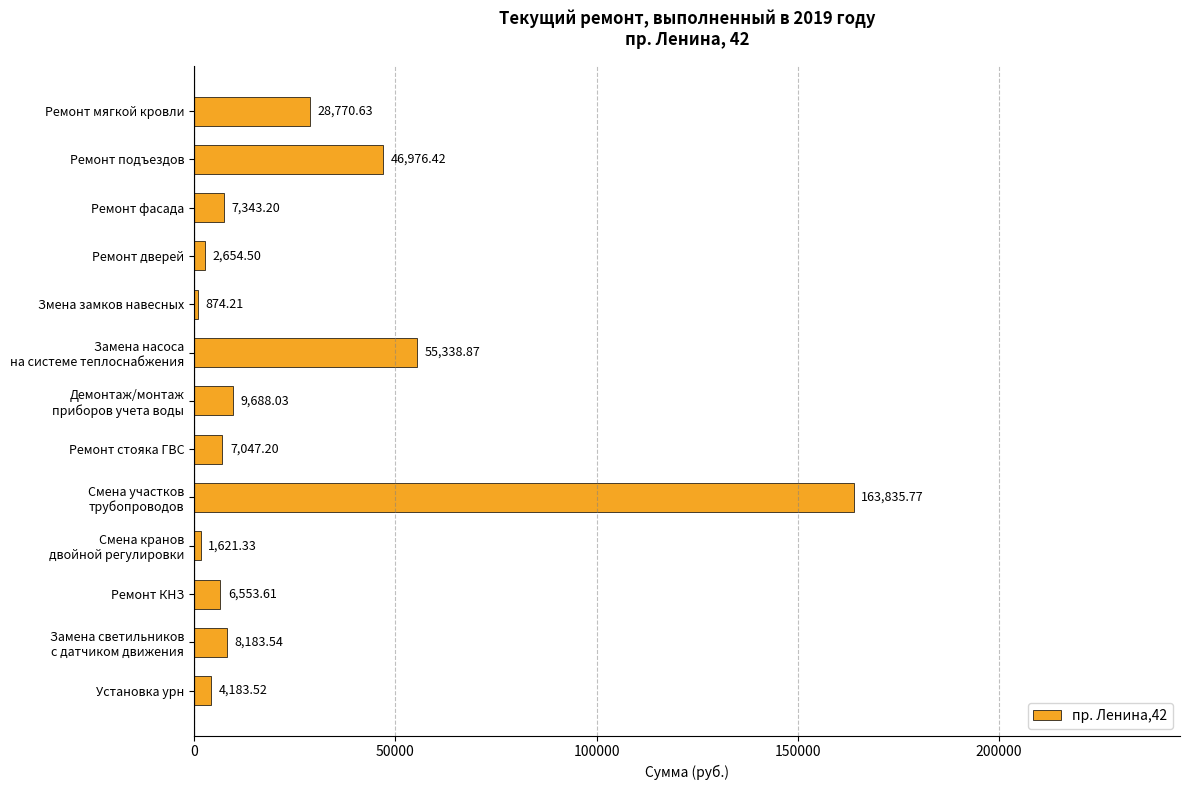

What is the average value?

26390.1